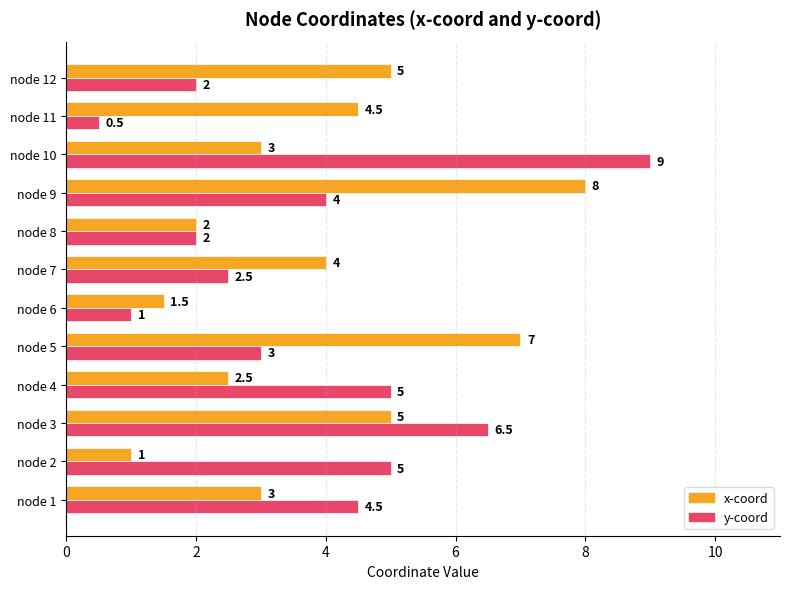

What is the difference between the maximum and minimum values in the x-coord series?

7.0